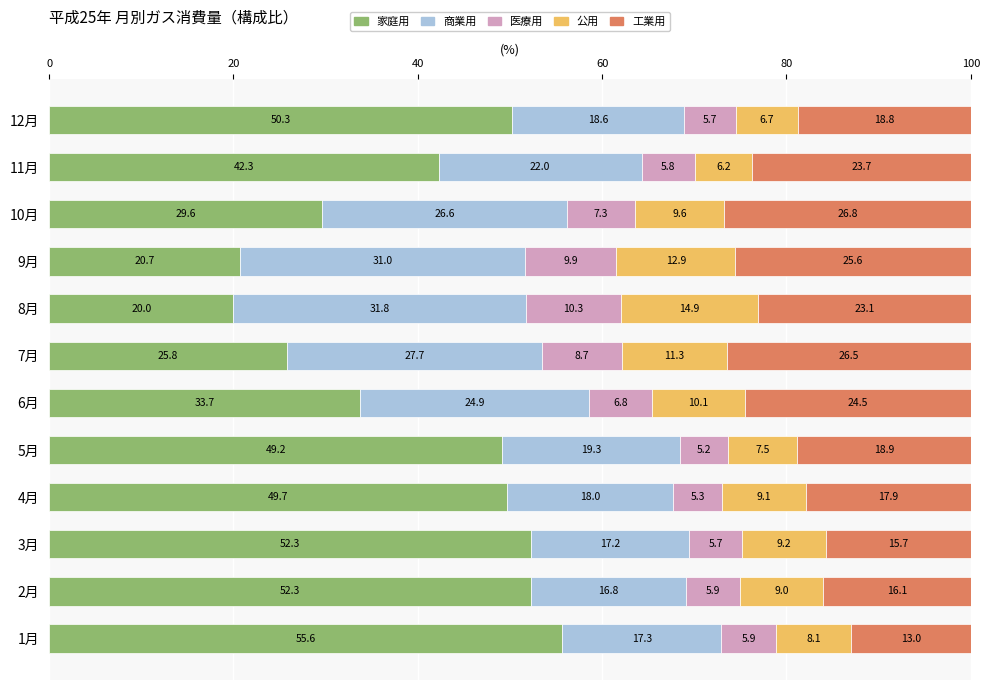

Where is 家庭用 nearest to the value 37?

6月